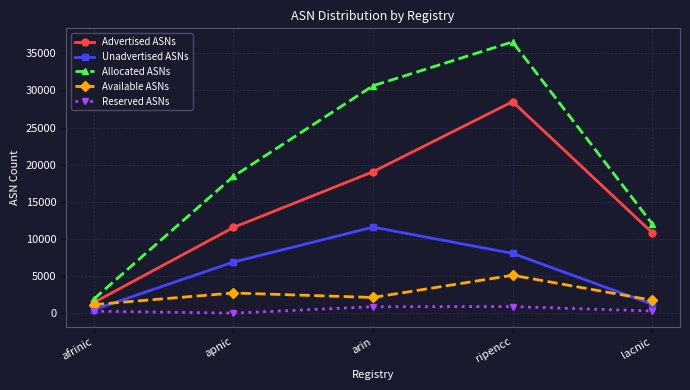

True or false: Allocated ASNs and Unadvertised ASNs intersect in this chart.

False